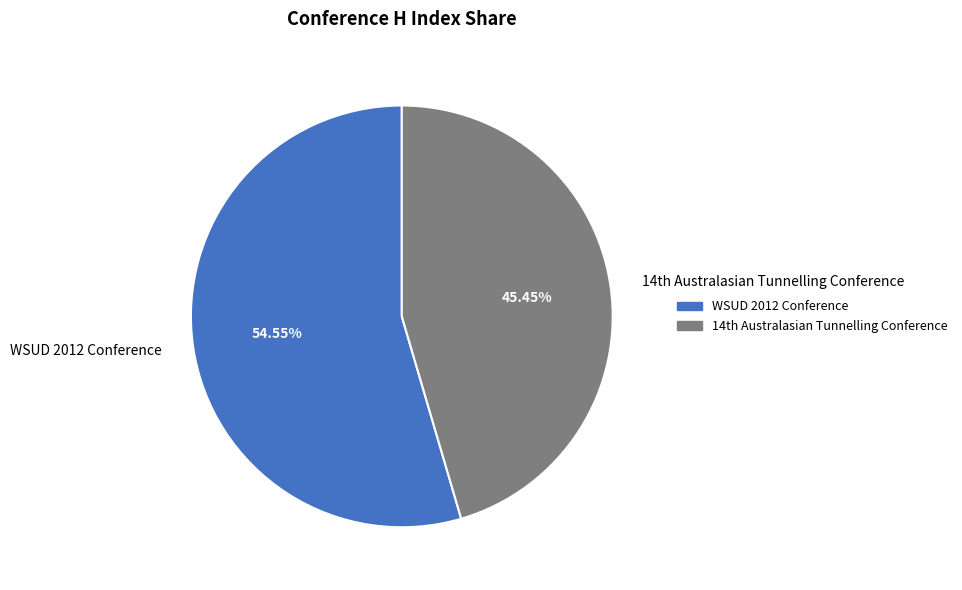

Which category accounts for the majority?

WSUD 2012 Conference